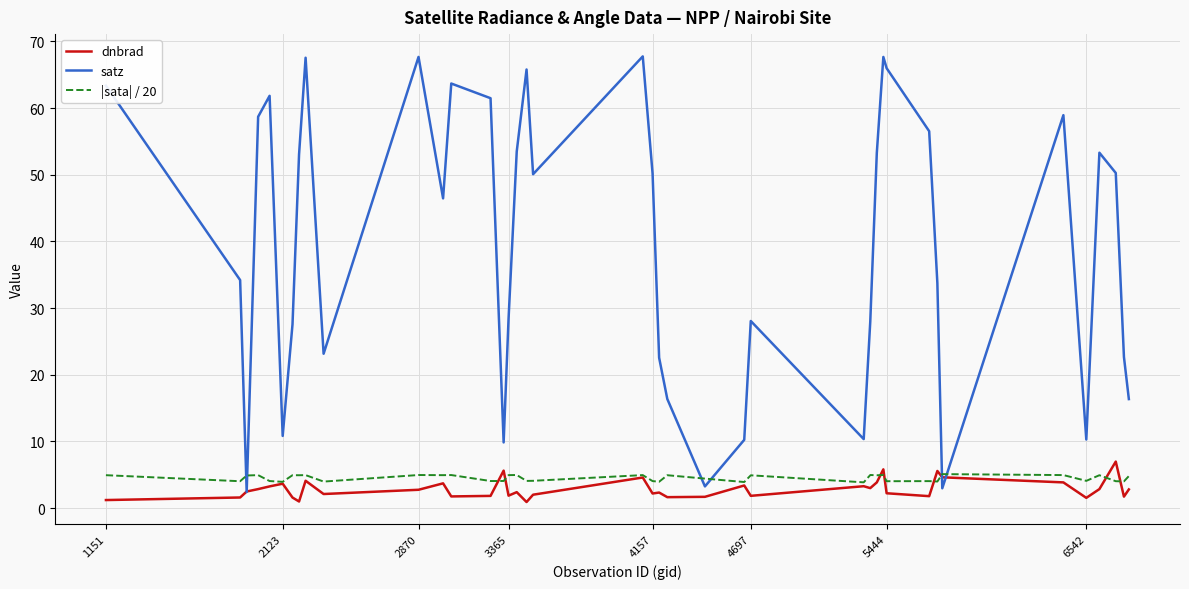

What is the maximum value shown in the chart?

67.8